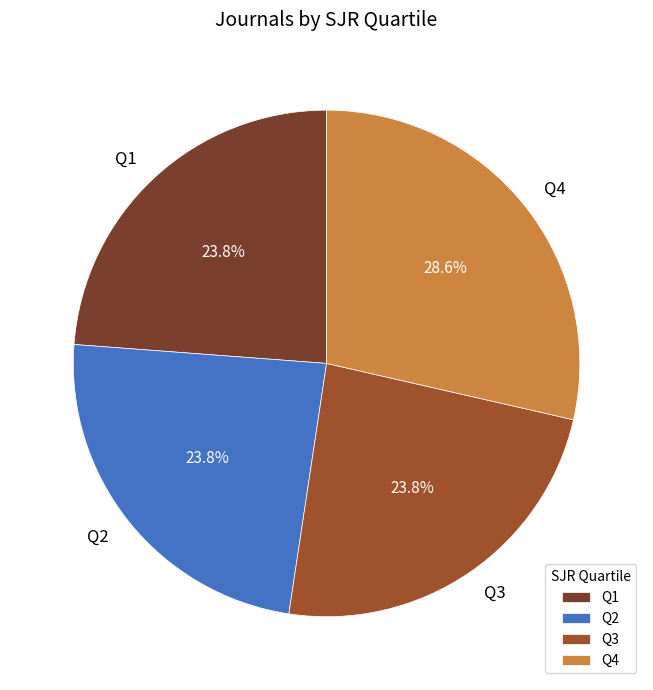

Combined, do Q2 and Q3 account for over 50%?

No